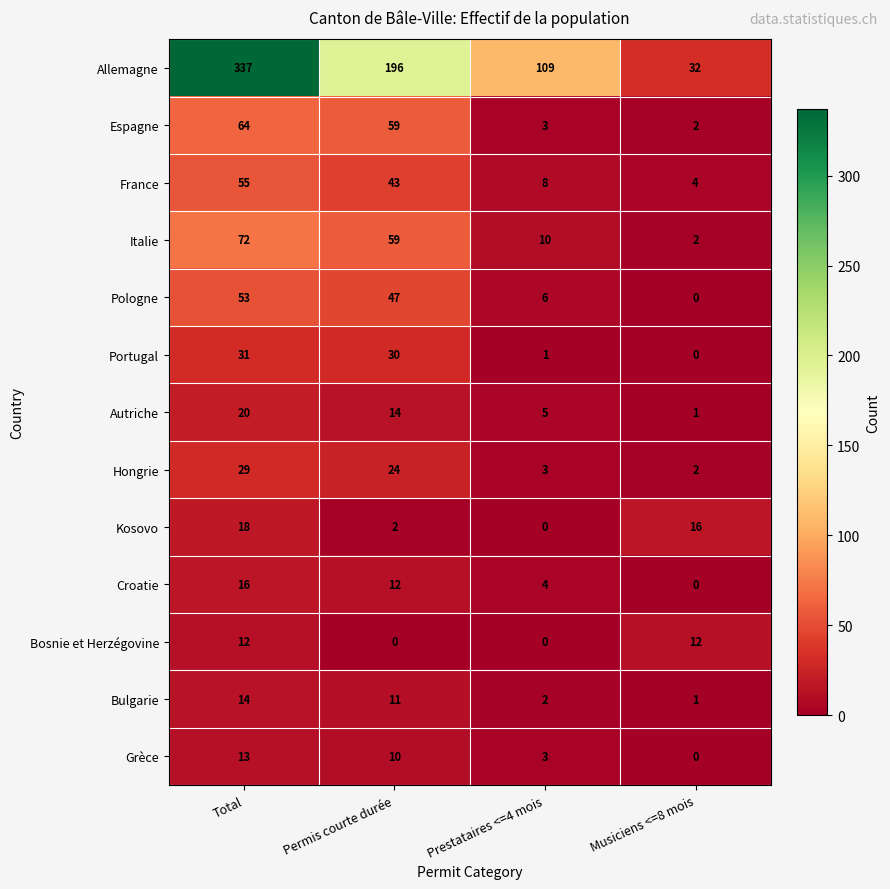

Which category has the highest value across all series?

Total